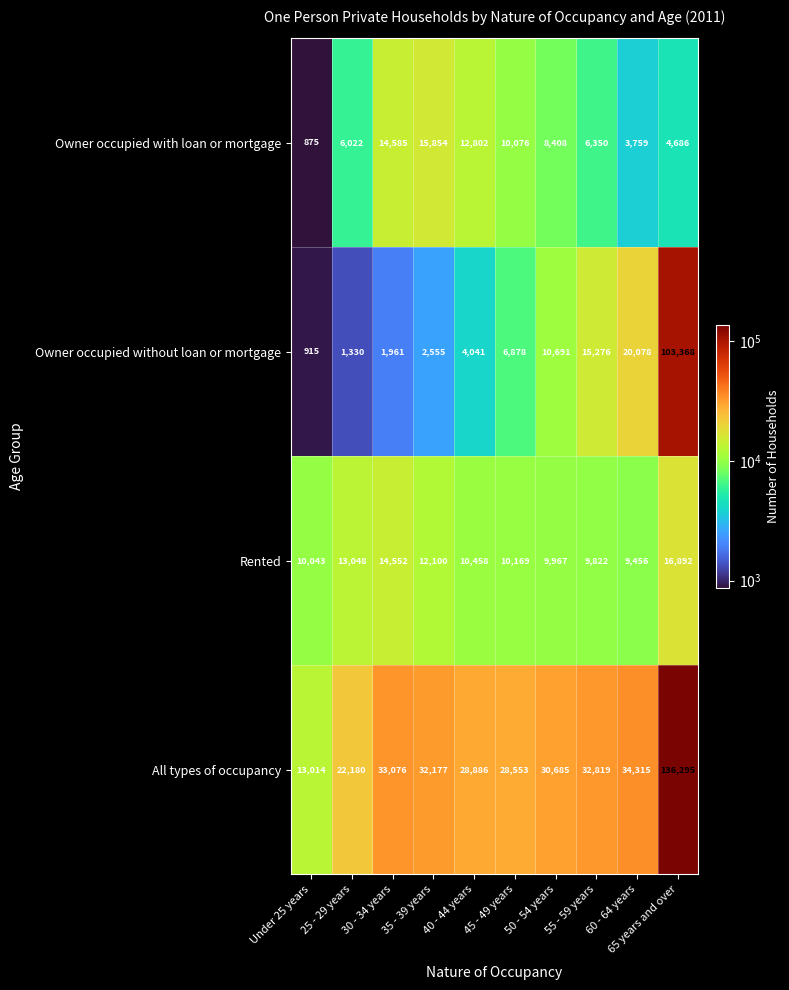

Is it true that Owner occupied without loan or mortgage equals 3127 at 30 - 34 years?

False